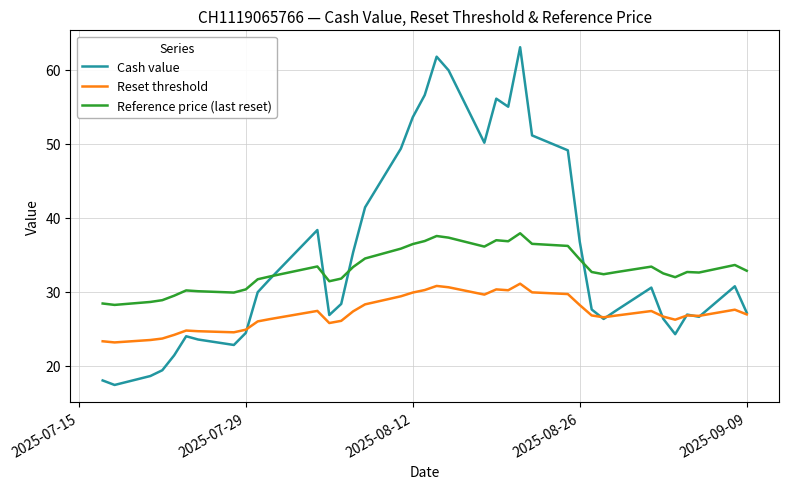

What is the minimum value for Reference price (last reset)?

28.2